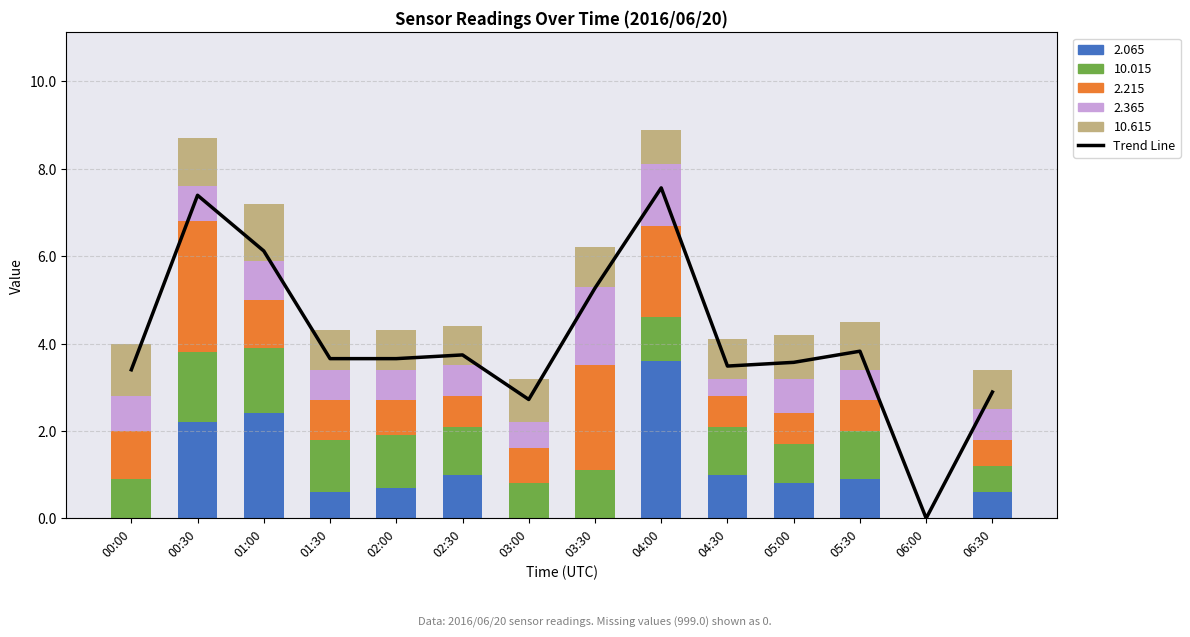

Reading right to left, extract all data points from this chart.

06:30=2.9	06:00=0.0	05:30=3.8	05:00=3.6	04:30=3.5	04:00=7.6	03:30=5.3	03:00=2.7	02:30=3.7	02:00=3.7	01:30=3.7	01:00=6.1	00:30=7.4	00:00=3.4